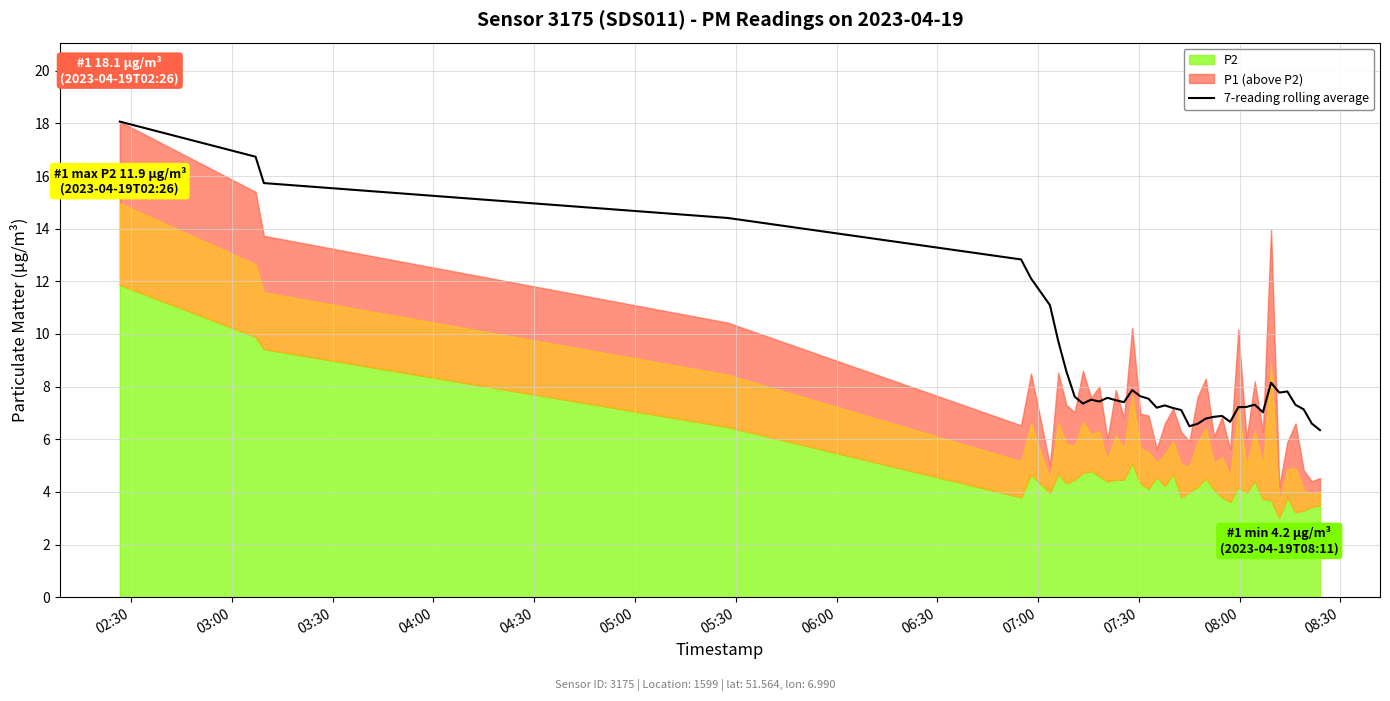

What is the lowest value of the 7-reading rolling average series?

6.3